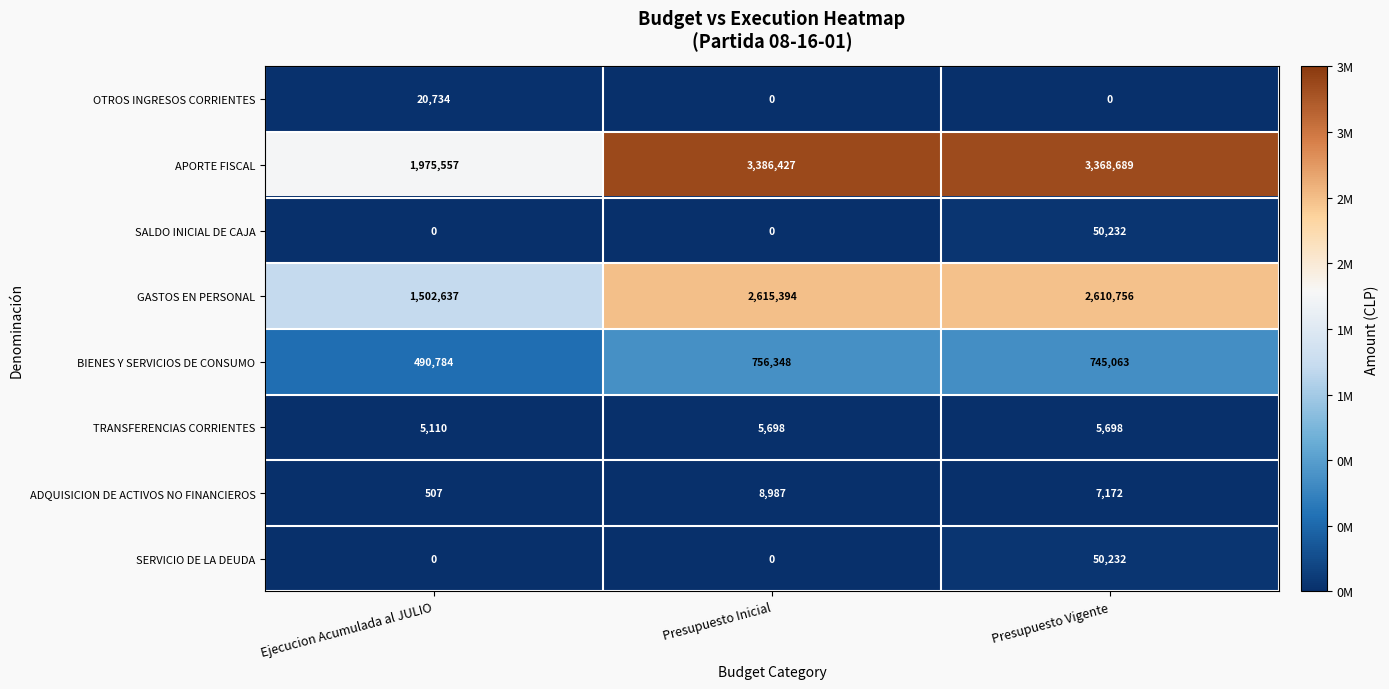

Is it true that BIENES Y SERVICIOS DE CONSUMO equals 1263186 at Presupuesto Vigente?

False